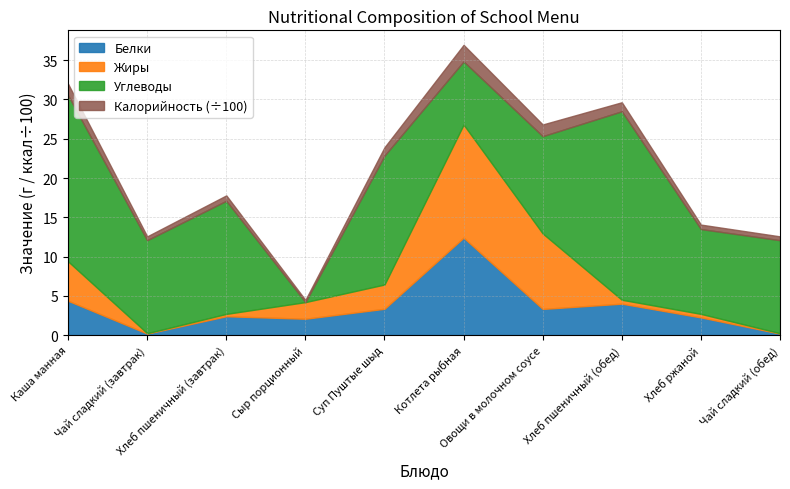

What is the label of the 1st point from the right?

Чай сладкий (обед)